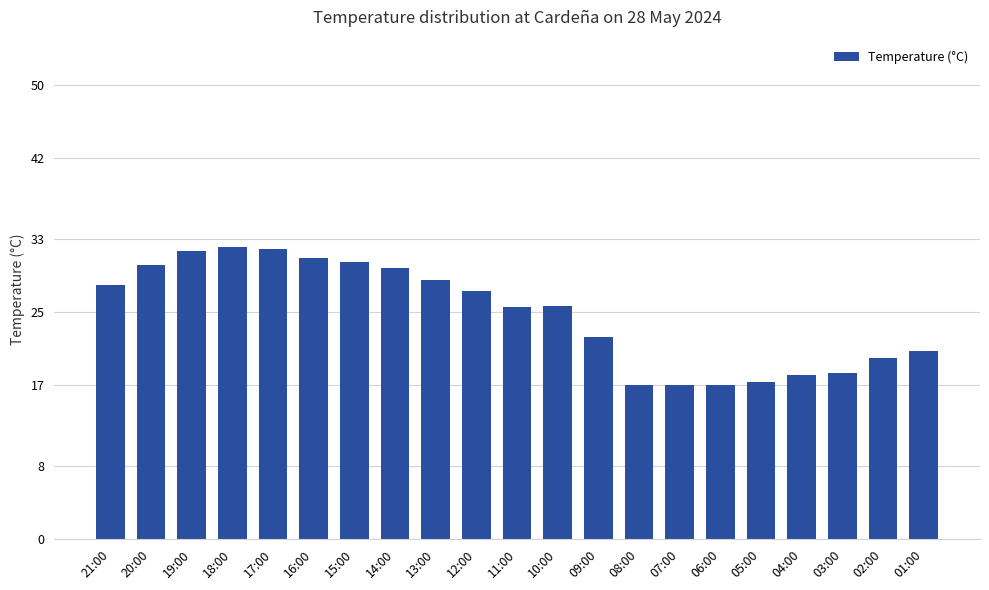

At which label does the data first exceed 25?

21:00